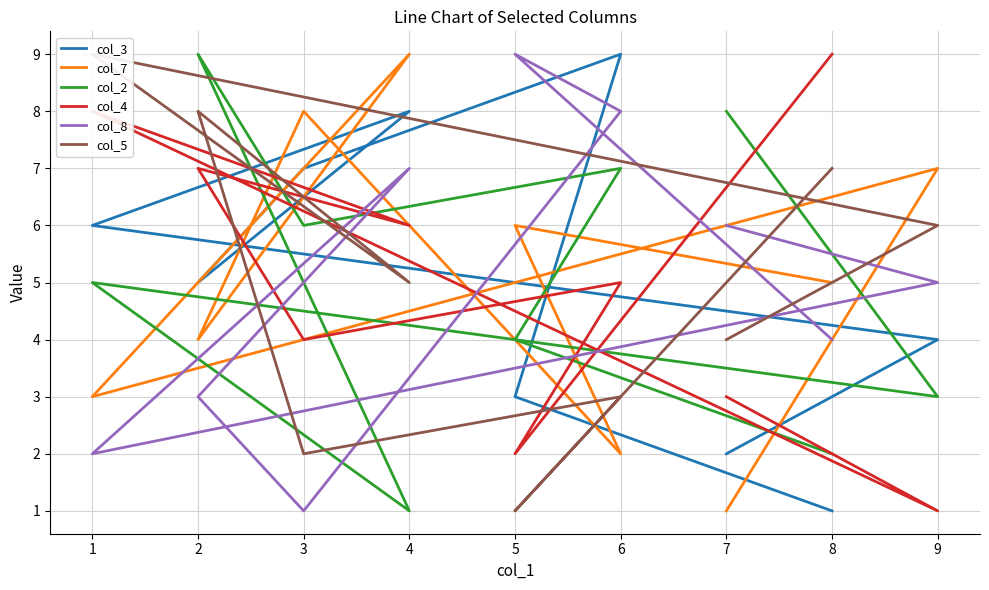

Reading left to right, what are all the values shown in this chart?

col_3: 2	4	6	8	5	7	9	3	1
col_7: 1	7	3	9	4	8	2	6	5
col_2: 8	3	5	1	9	6	7	4	2
col_4: 3	1	8	6	7	4	5	2	9
col_8: 6	5	2	7	3	1	8	9	4
col_5: 4	6	9	5	8	2	3	1	7